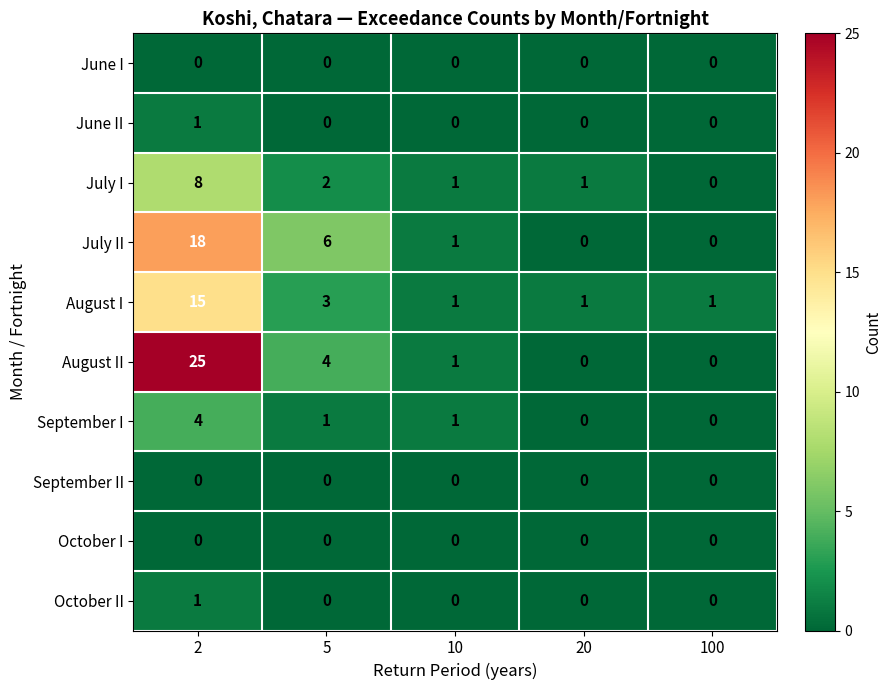

What is the greatest value displayed?

25